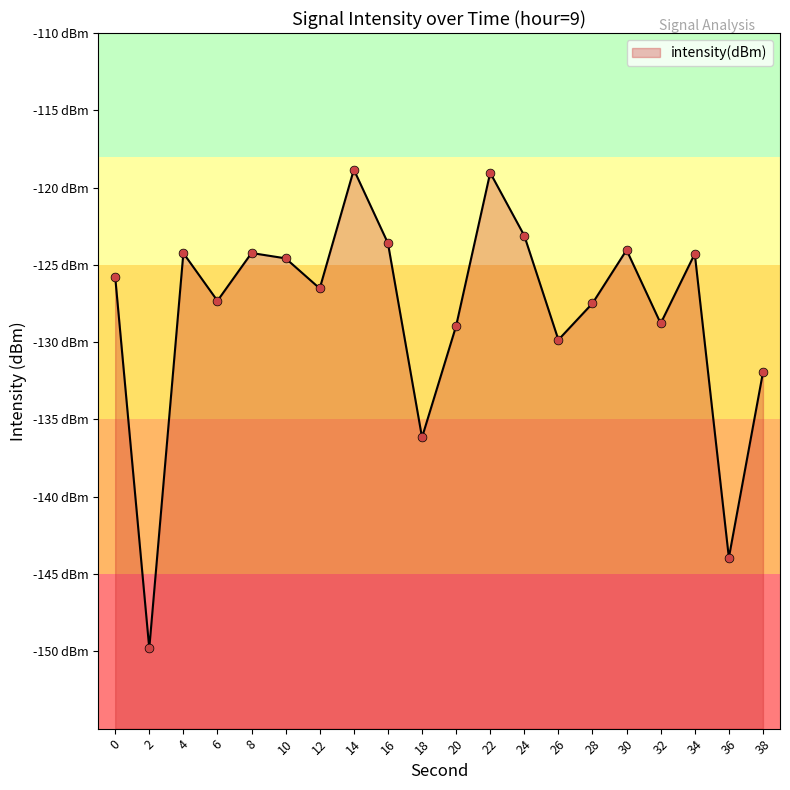

Which has a higher value, 30 or 2?

30